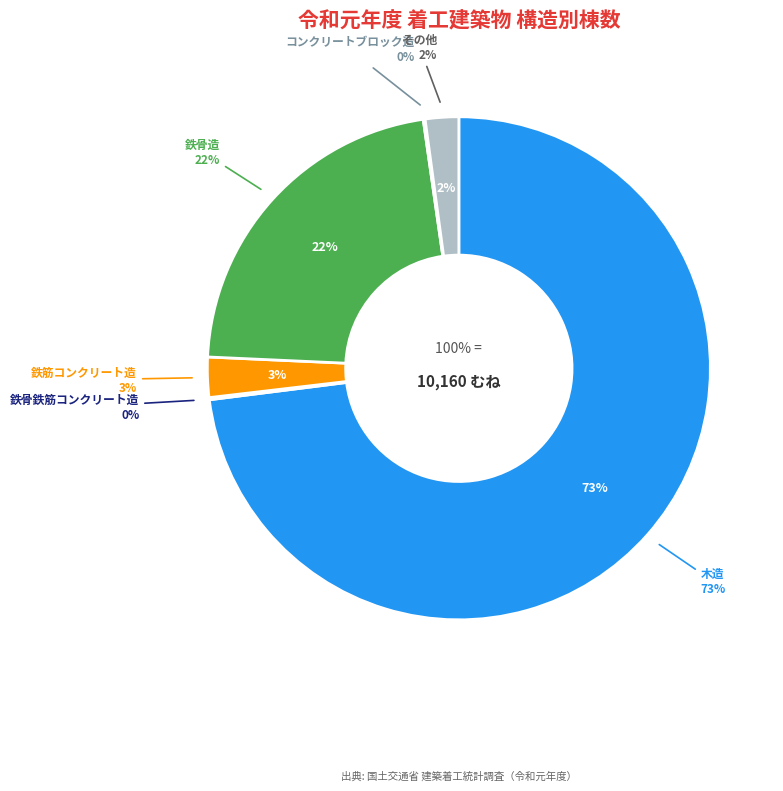

What percentage do 鉄骨鉄筋コンクリート造 and 木造 together represent?

73.1%